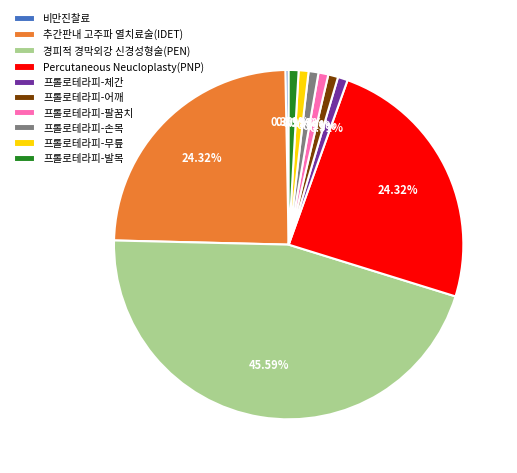

Does 추간판내 고주파 열치료술(IDET) represent more than half of the total?

No